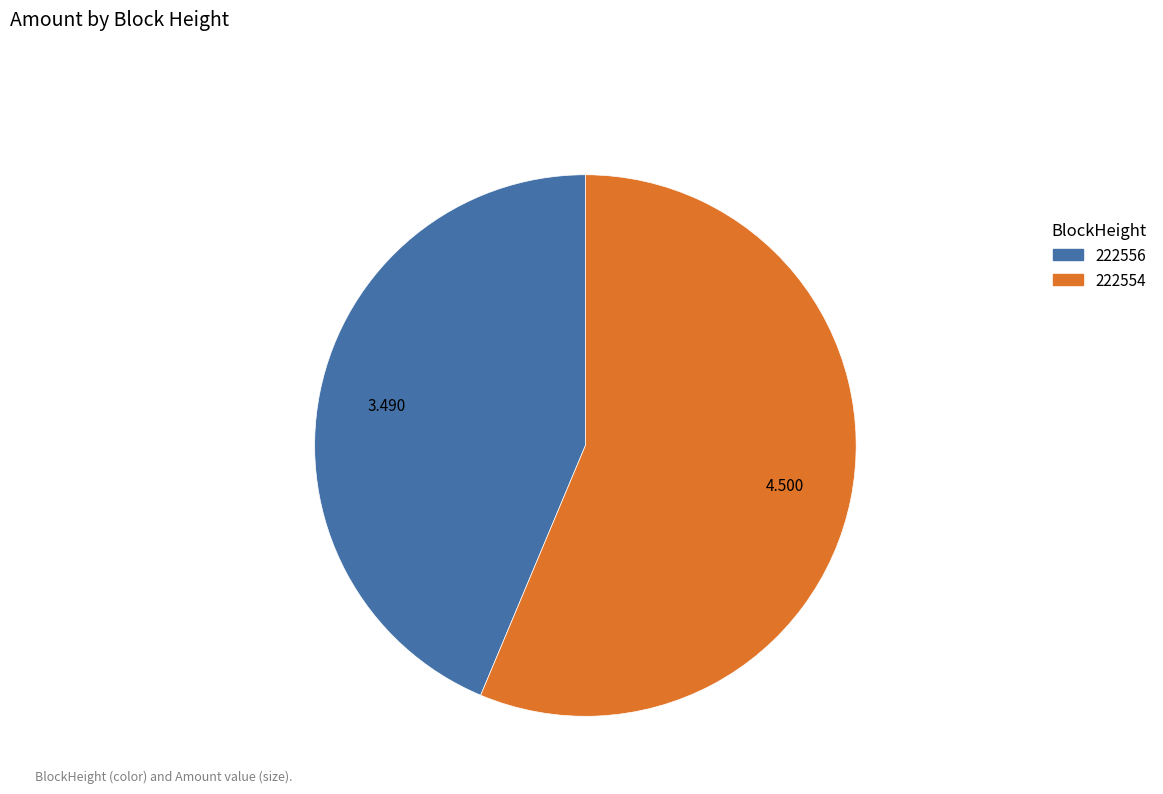

Does any single category account for the majority?

Yes